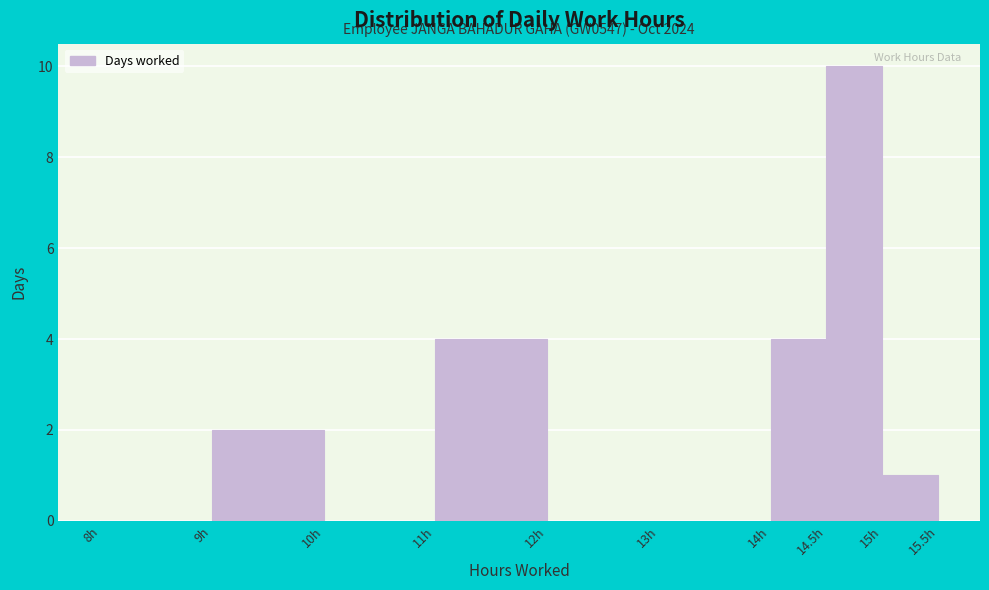

Which range on the x-axis has the tallest bar?

14.5 to 15.0